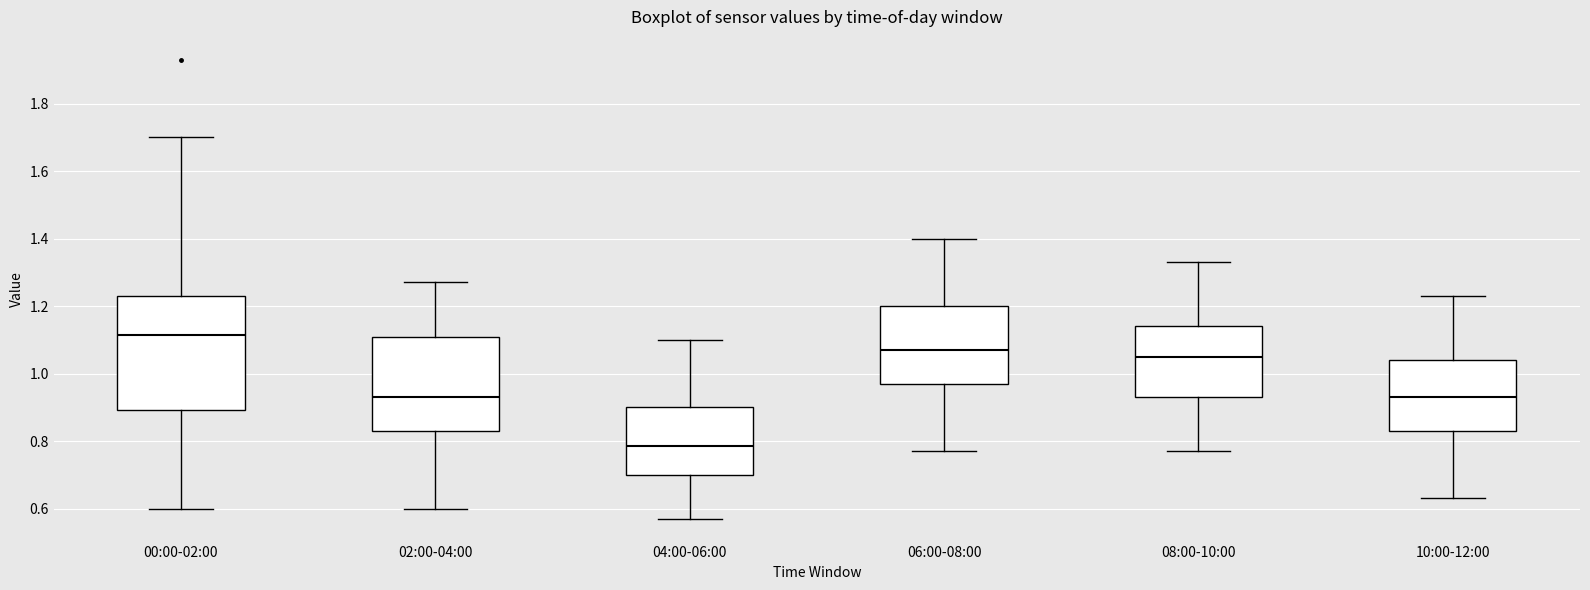

Which box is the tallest, from its lower edge to its upper edge?

00:00-02:00